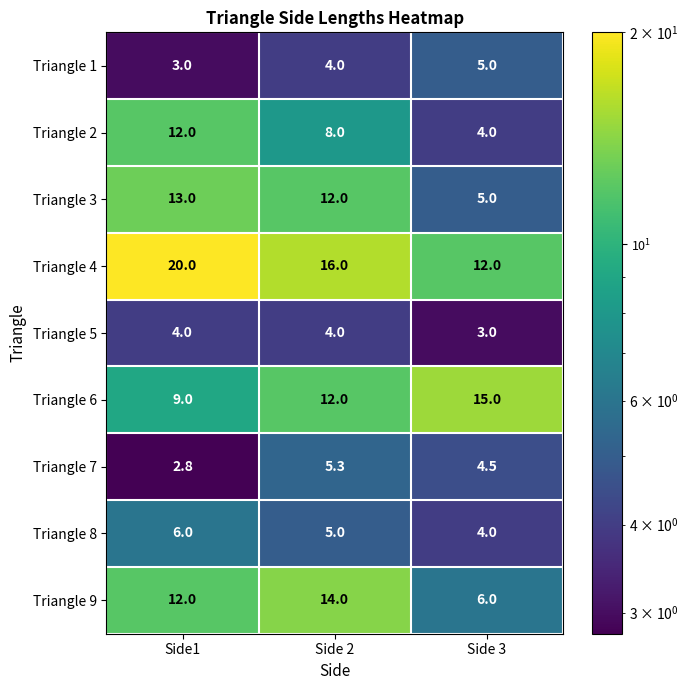

What is the sum of the Triangle 1 values at Side 2 and Side1?

7.0